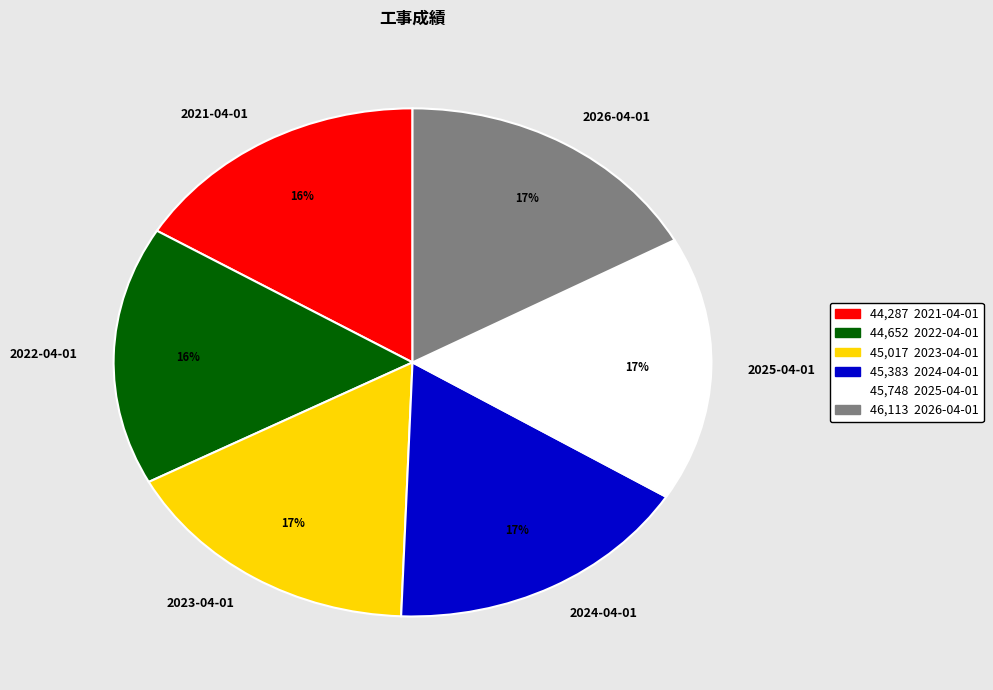

What is the ratio of the value at 2026-04-01 to the value at 2025-04-01?

1.0